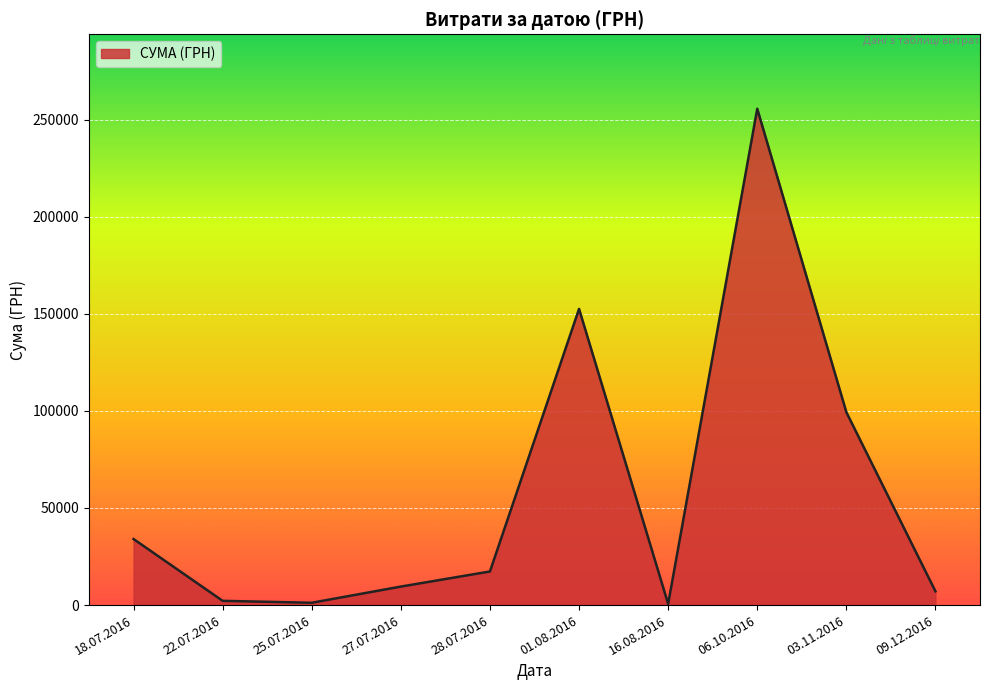

What is the difference between the second highest and second lowest values?

151305.2